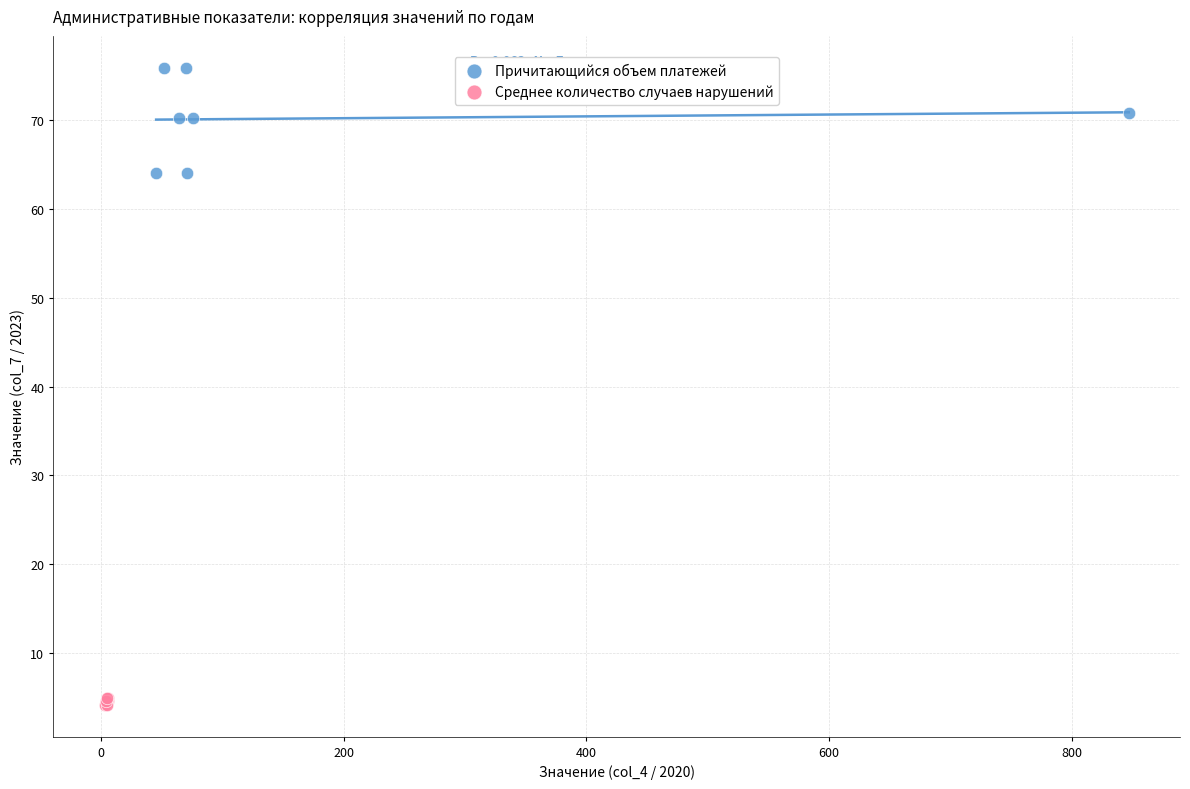

Which series has the widest spread of Y values?

Причитающийся объем платежей